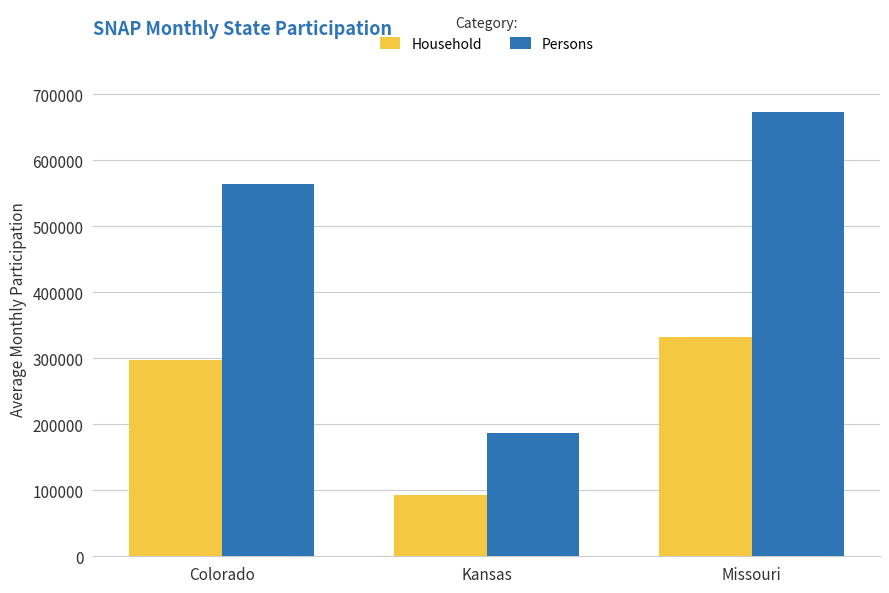

How many data points does each series have?

3